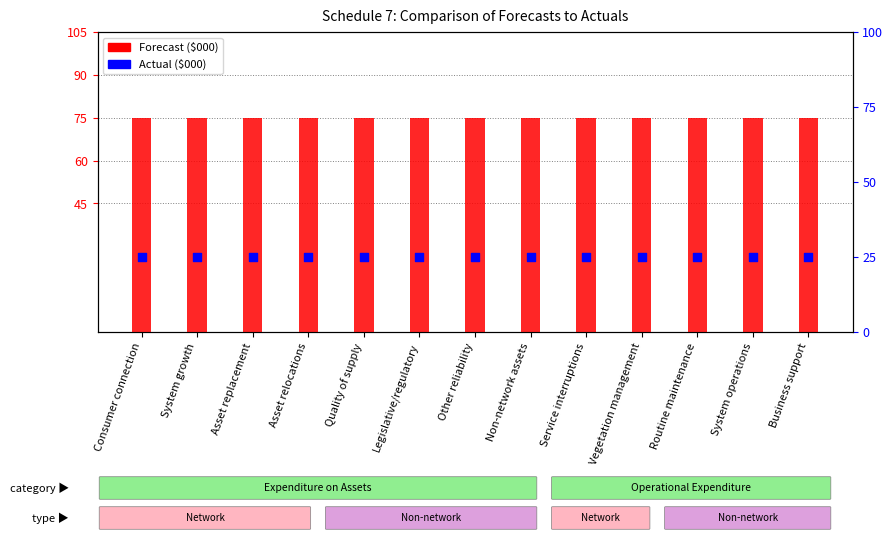

Which series contains the lowest Y value?

Actual ($000)